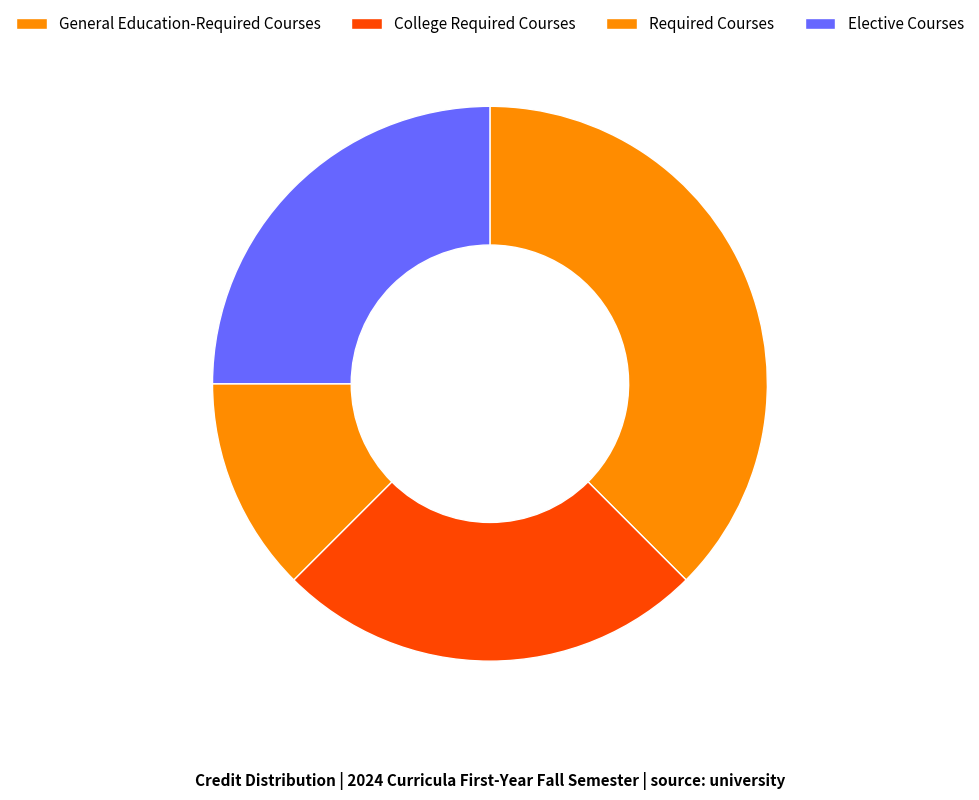

What percentage is NOT represented by General Education-Required Courses?

62.5%